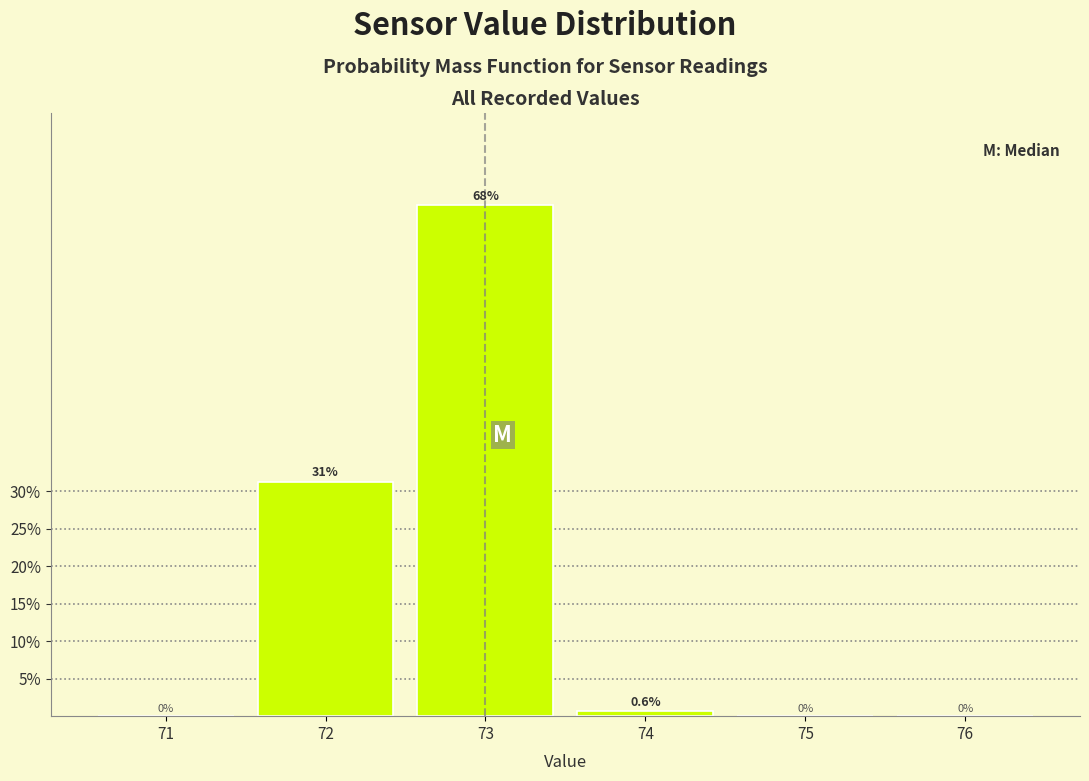

The chart shows a value of 0.6 at 74. True or false?

True